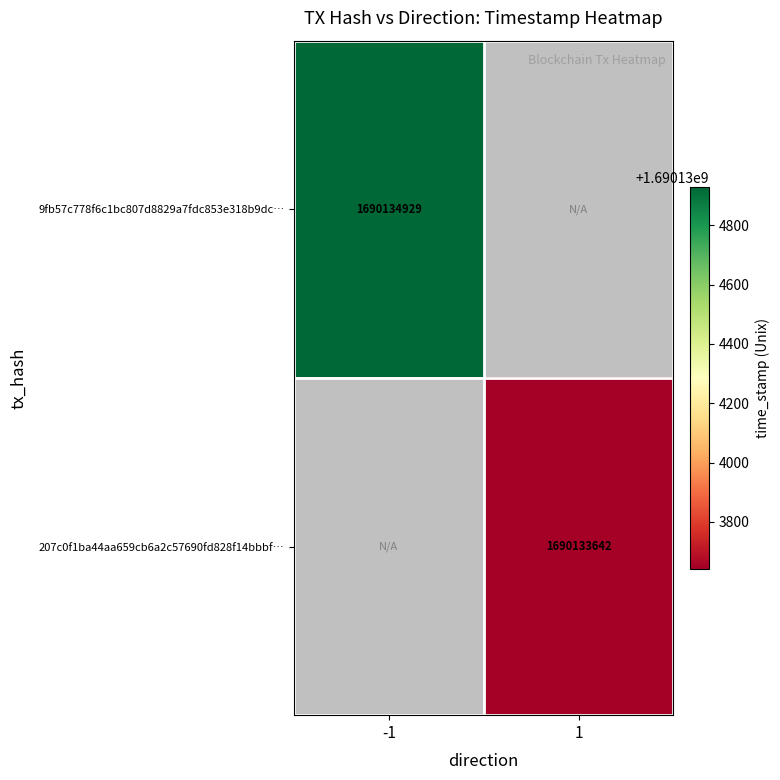

Which has a higher value, time_stamp or direction?

time_stamp